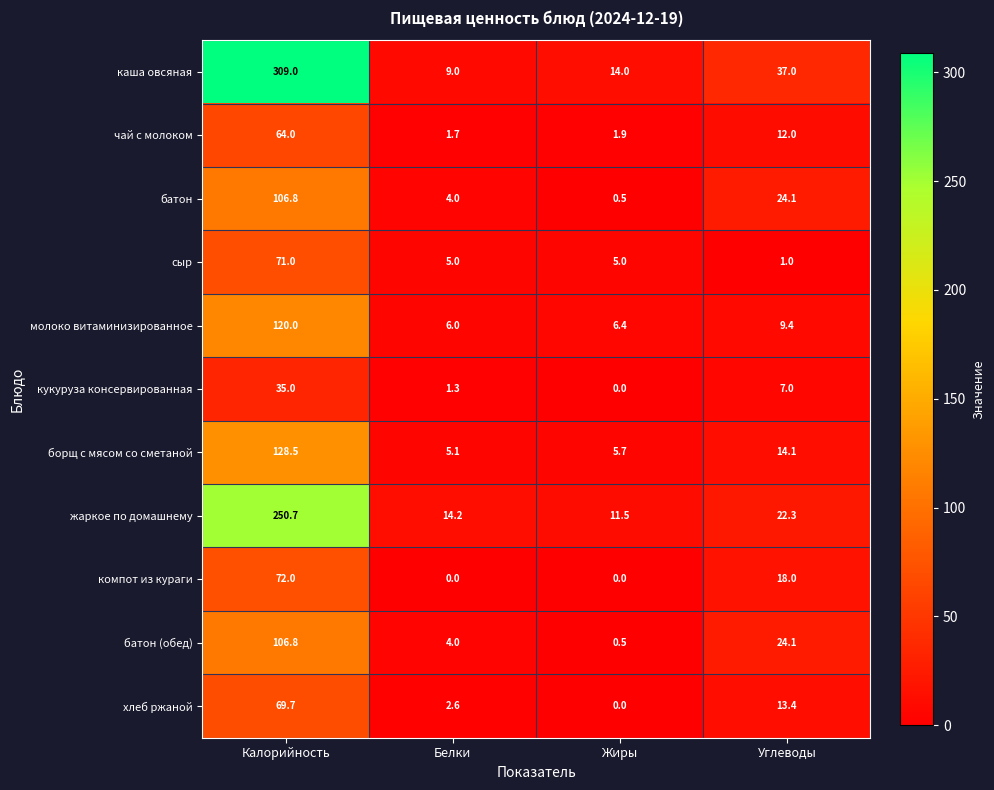

List the labels in order of жаркое по домашнему value, largest first.

Калорийность, Углеводы, Белки, Жиры